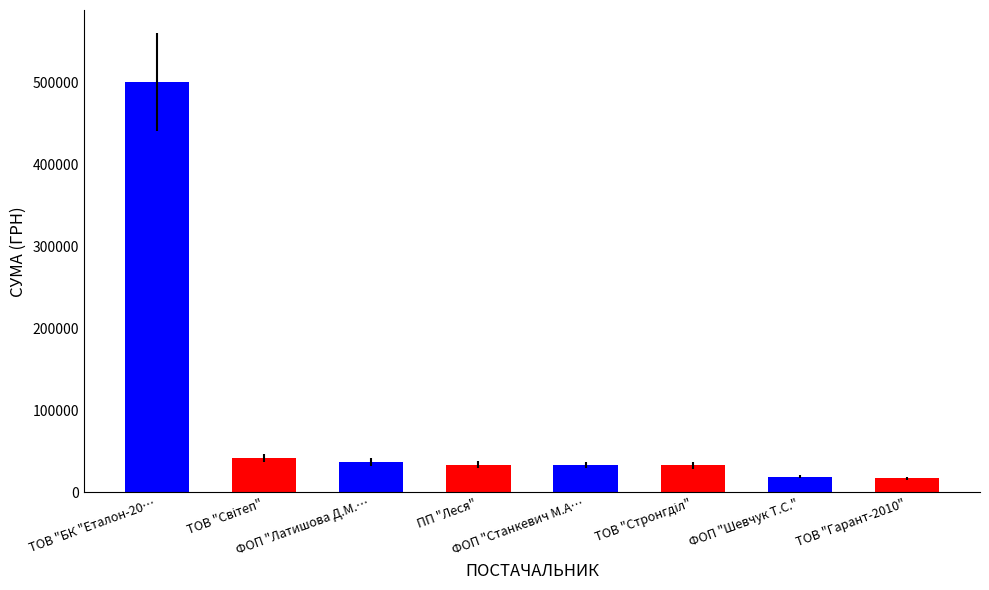

What is the sum of all values?

716194.4